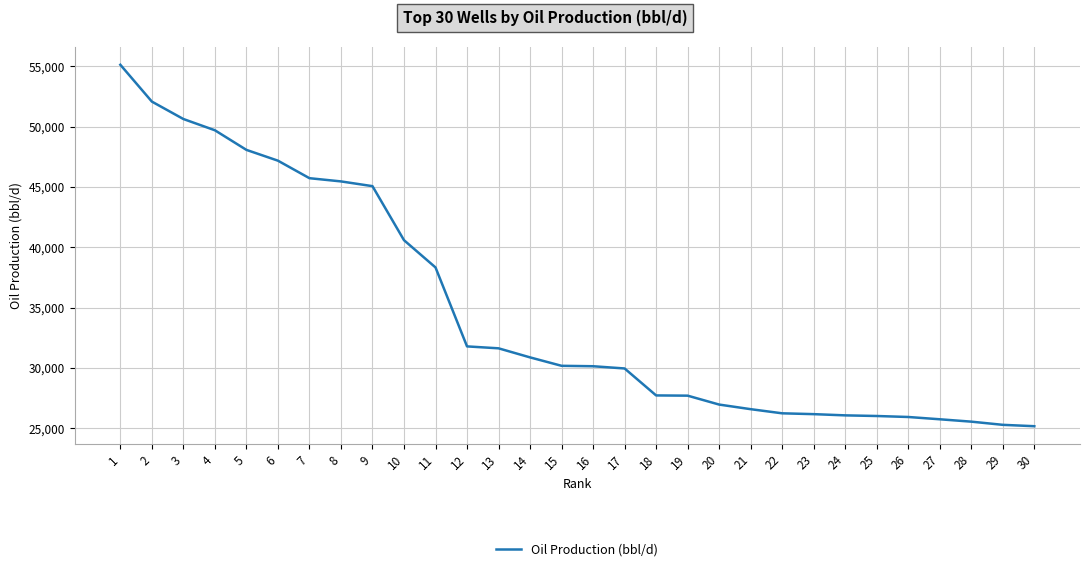

What is the greatest value displayed?

55123.8